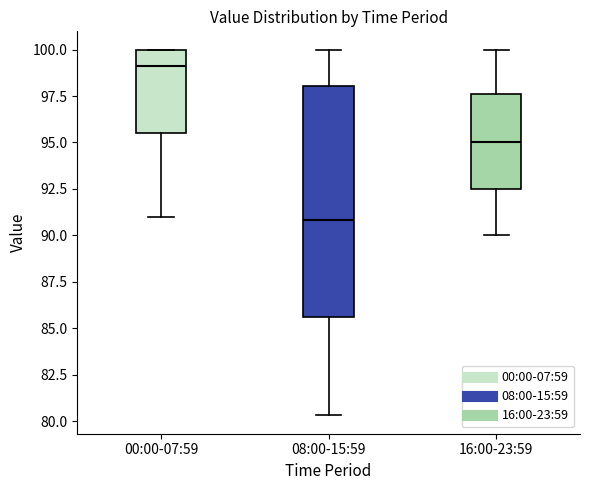

Which box is the tallest, from its lower edge to its upper edge?

08:00-15:59